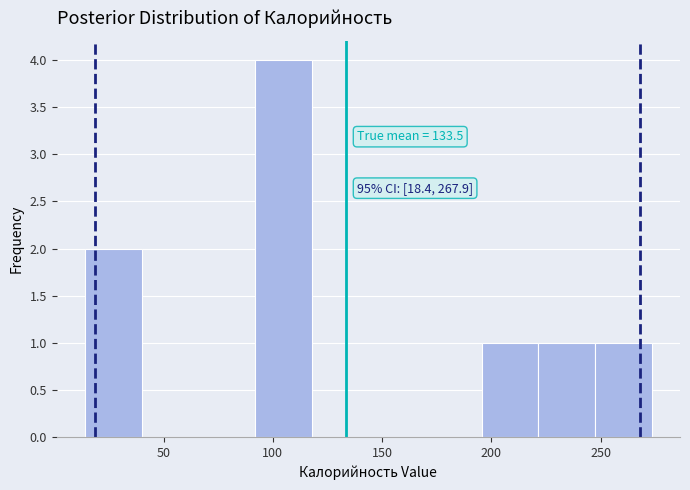

Over which range of the x-axis is the bar tallest?

90 to 120